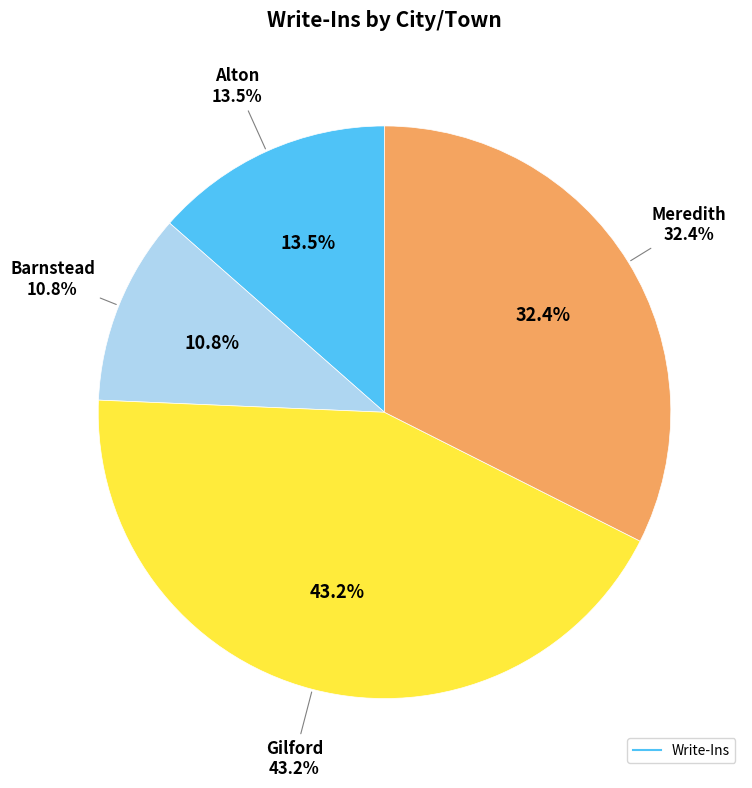

Approximately how many times larger is the value at Barnstead compared to Meredith?

0.3